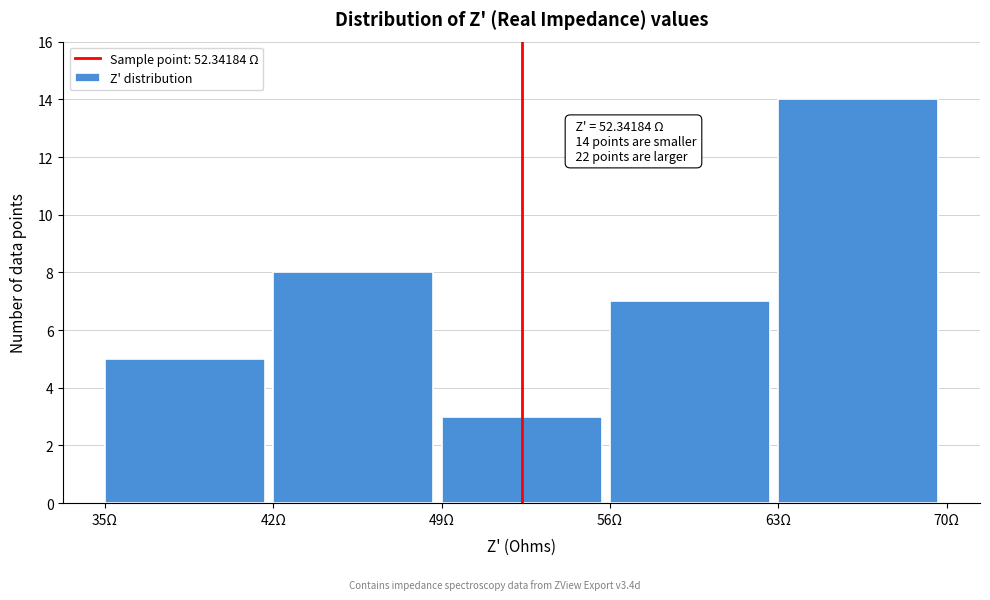

Which range on the x-axis has the tallest bar?

63 to 70